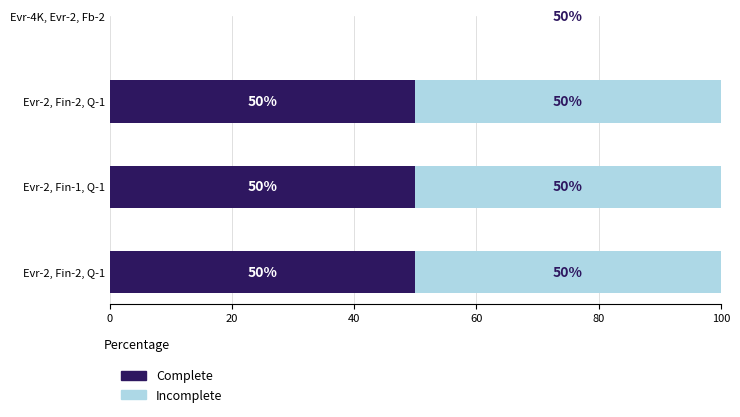

At which category is the sum across all series the highest?

Evr-4K, Evr-2, Fb-2